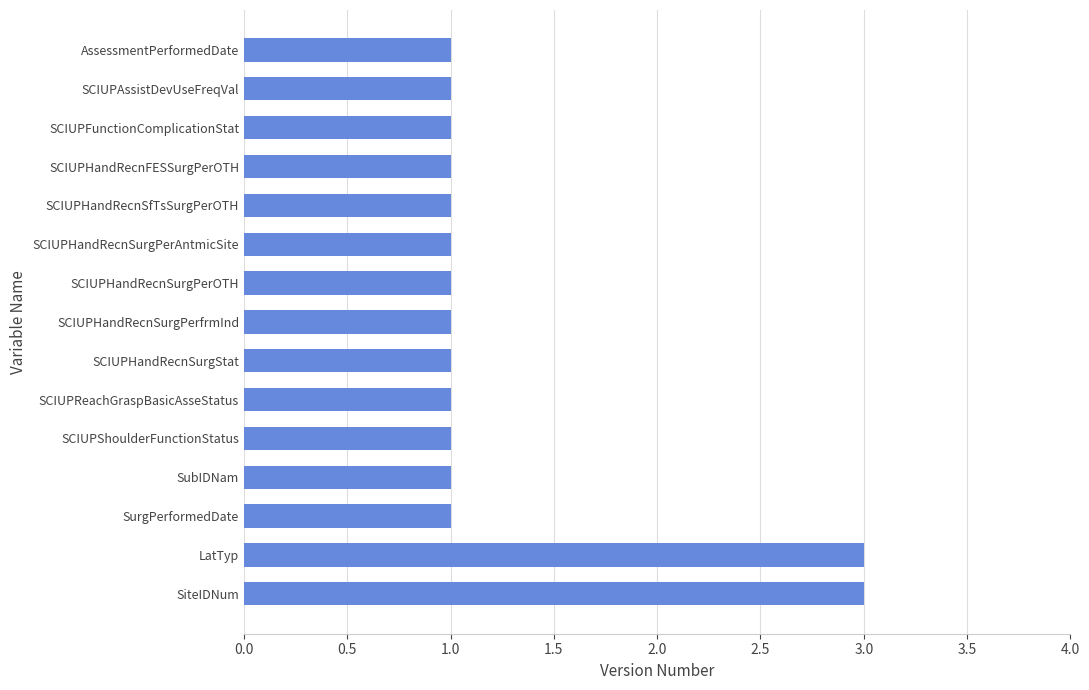

Reading bottom to top, what are all the values shown in this chart?

SiteIDNum=3	LatTyp=3	SurgPerformedDate=1	SubIDNam=1	SCIUPShoulderFunctionStatus=1	SCIUPReachGraspBasicAsseStatus=1	SCIUPHandRecnSurgStat=1	SCIUPHandRecnSurgPerfrmInd=1	SCIUPHandRecnSurgPerOTH=1	SCIUPHandRecnSurgPerAntmicSite=1	SCIUPHandRecnSfTsSurgPerOTH=1	SCIUPHandRecnFESSurgPerOTH=1	SCIUPFunctionComplicationStat=1	SCIUPAssistDevUseFreqVal=1	AssessmentPerformedDate=1